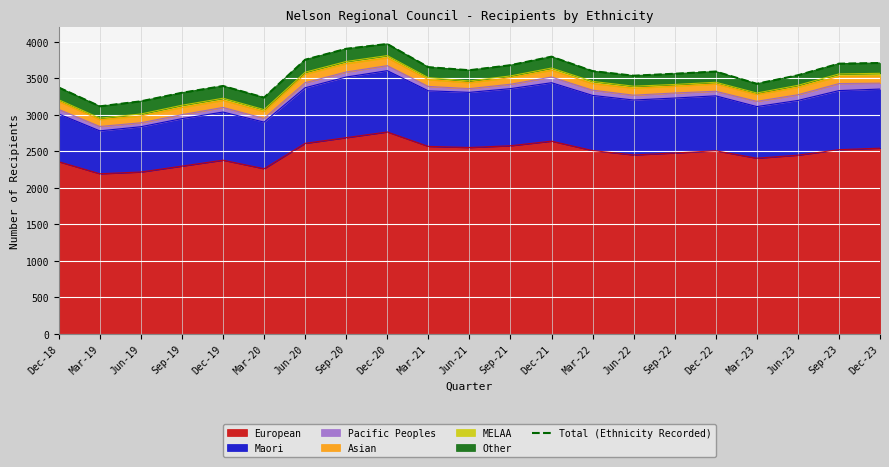

Where is the first local minimum?

Mar-19